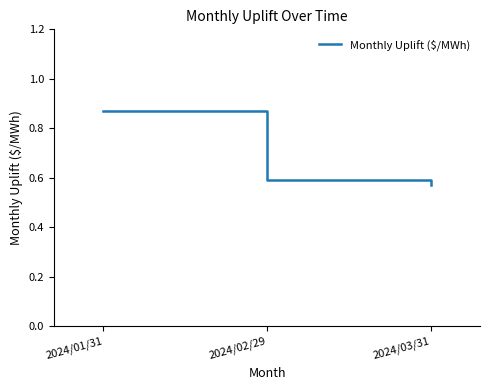

Count the values in the range 0 to 1.

3